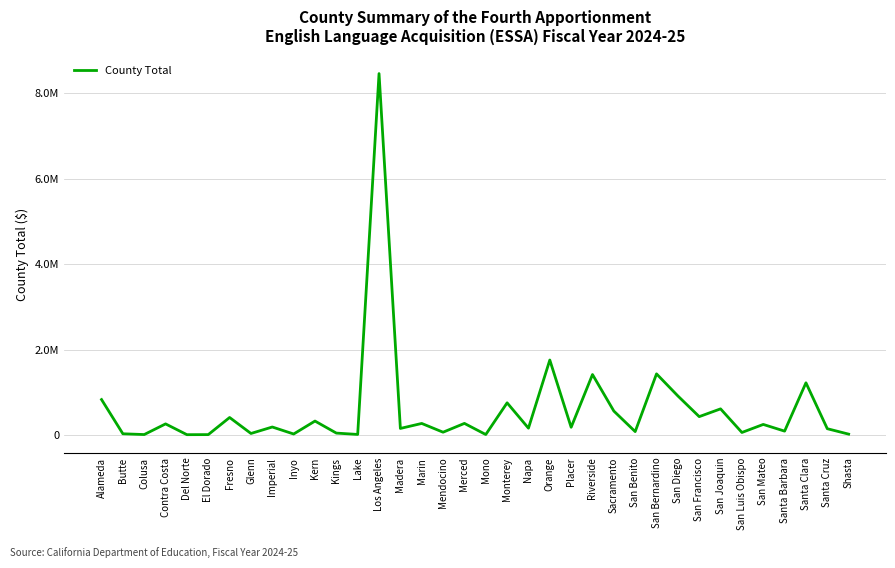

Rank the categories by value from lowest to highest.

Del Norte, El Dorado, Colusa, Mono, Lake, Shasta, Inyo, Butte, Glenn, Kings, San Luis Obispo, Mendocino, San Benito, Santa Barbara, Santa Cruz, Madera, Napa, Placer, Imperial, San Mateo, Contra Costa, Marin, Merced, Kern, Fresno, San Francisco, Sacramento, San Joaquin, Monterey, Alameda, San Diego, Santa Clara, Riverside, San Bernardino, Orange, Los Angeles